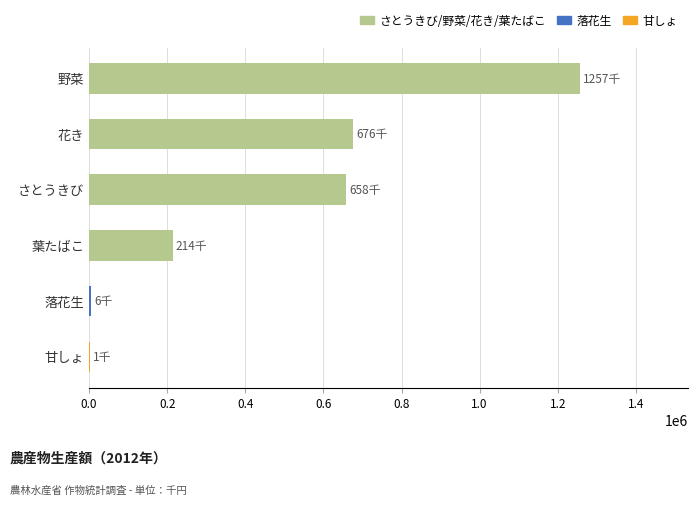

Which has a higher value, 葉たばこ or 野菜?

野菜